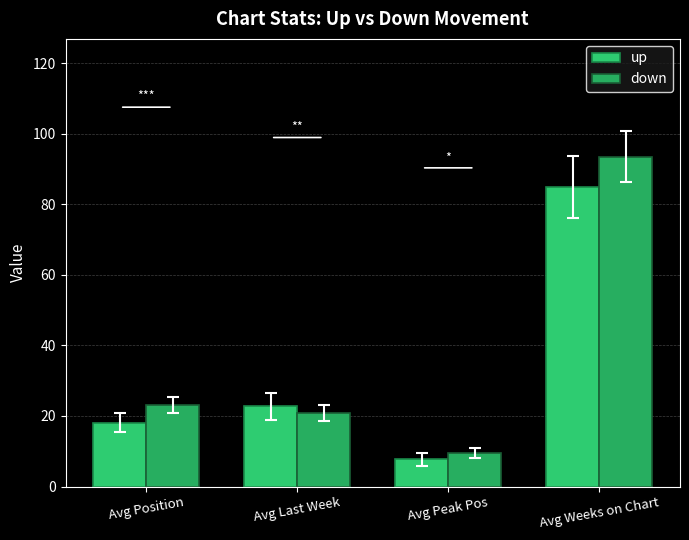

True or false: down has a value of 20.9 at Avg Last Week.

True